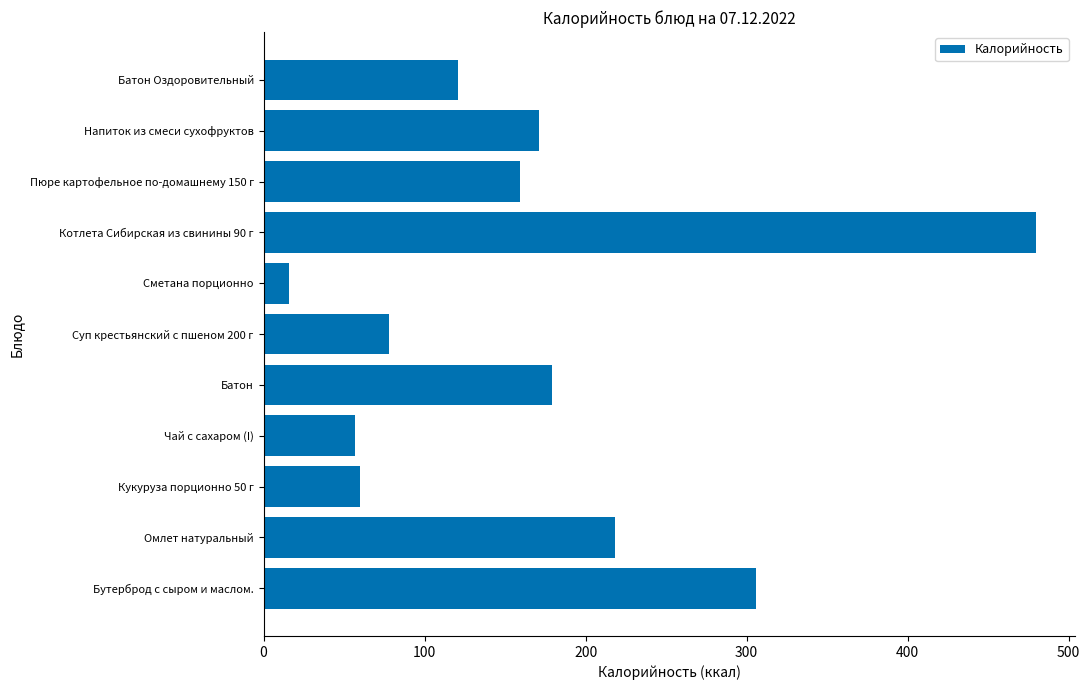

What is the ratio of the value at Пюре картофельное по-домашнему 150 г to the value at Суп крестьянский с пшеном 200 г?

2.0